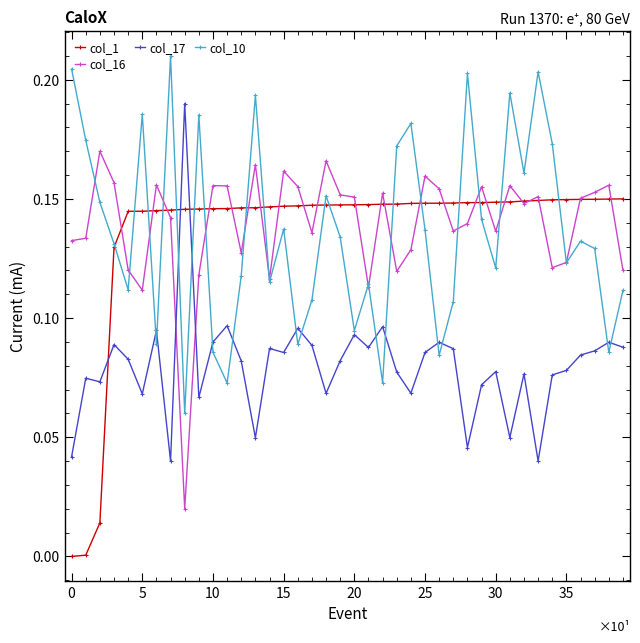

Which series ends up on top after the final intersection of col_1 and col_17?

col_1